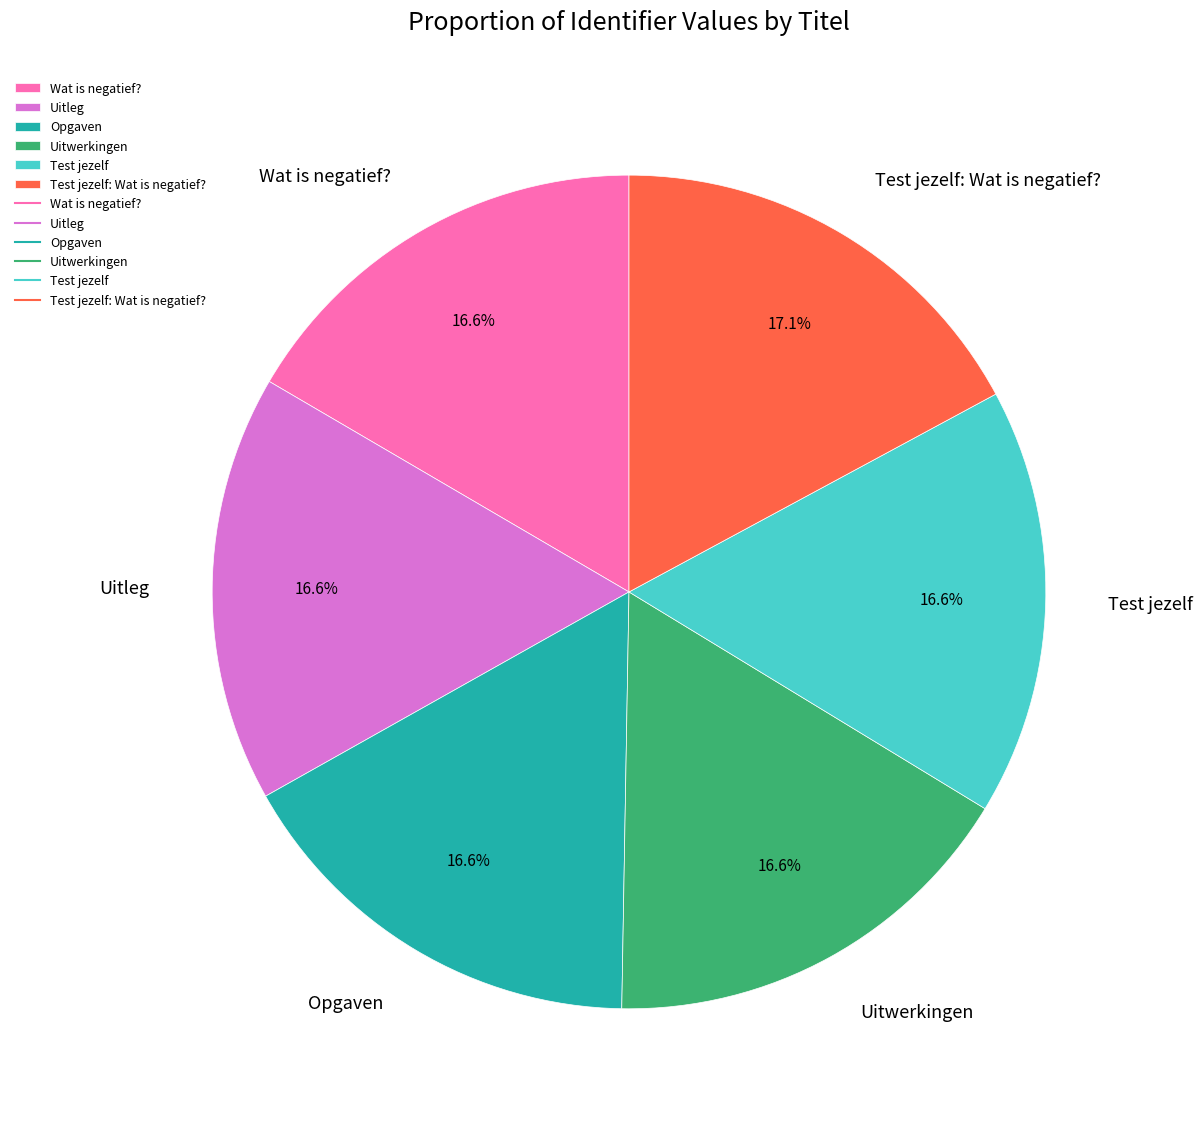

Is Uitleg the majority of the pie?

No